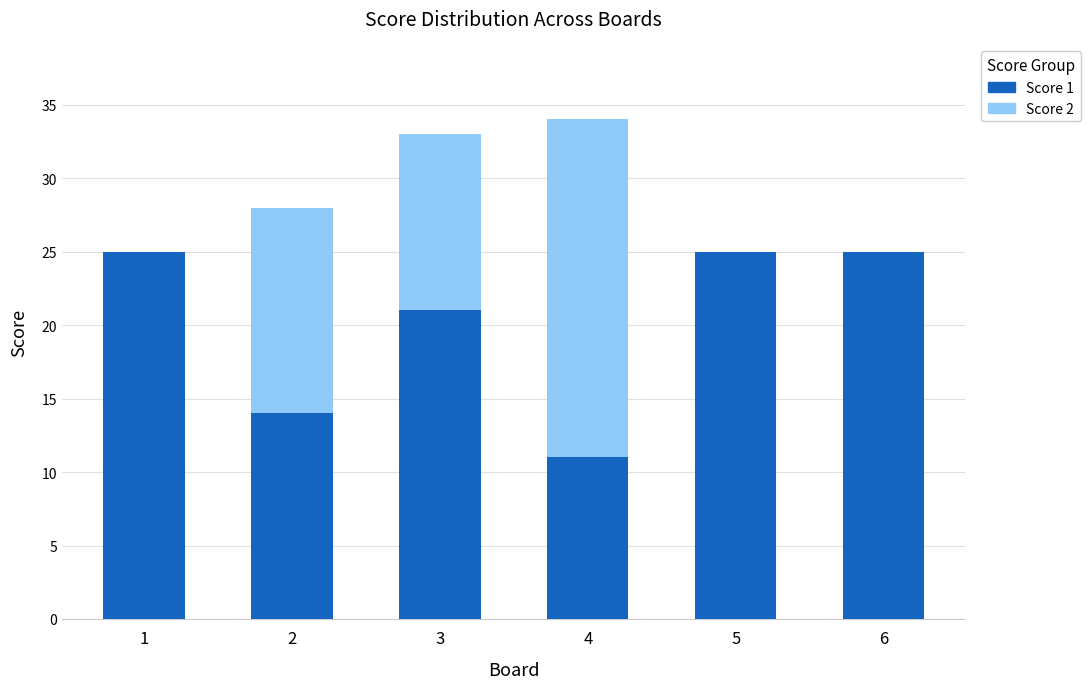

Are the bars grouped side by side (vs. stacked)?

No